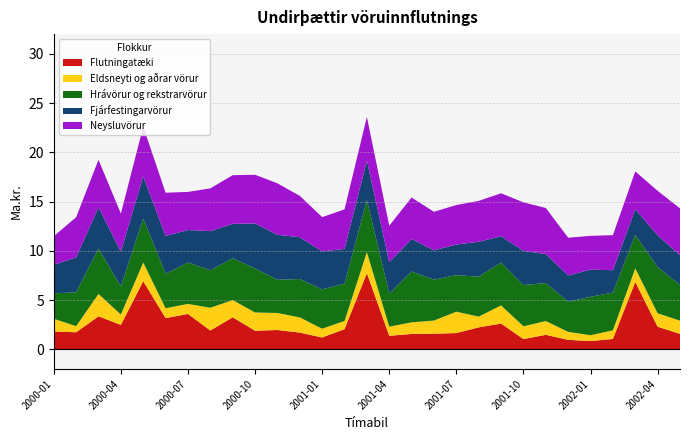

Reading left to right, transcribe all the data shown in this chart.

Flutningatæki: 1.8	1.7	3.4	2.5	6.9	3.2	3.6	1.9	3.2	1.9	2.0	1.7	1.2	2.0	7.7	1.4	1.6	1.6	1.6	2.2	2.6	1.0	1.5	1.0	0.8	1.1	6.8	2.3	1.6
Hrávörur og rekstrarvörur: 2.6	3.4	4.6	2.9	4.5	3.5	4.2	3.8	4.2	4.5	3.4	3.9	4.0	3.8	5.3	3.4	5.2	4.2	3.7	4.1	4.3	4.2	3.9	3.1	3.9	3.8	3.4	4.7	3.6
Eldsneyti og aðrar vörur: 1.3	0.6	2.3	1.1	1.9	1.0	1.0	2.3	1.8	1.9	1.7	1.5	0.9	0.8	2.1	0.9	1.2	1.3	2.2	1.1	1.9	1.3	1.4	0.8	0.6	0.9	1.4	1.4	1.3
Fjárfestingarvörur: 2.9	3.5	4.2	3.5	4.3	3.8	3.3	4.0	3.5	4.6	4.6	4.2	3.9	3.5	4.0	3.2	3.3	3.0	3.1	3.5	2.7	3.5	2.9	2.7	2.8	2.3	2.6	3.2	3.0
Neysluvörur: 2.9	4.1	4.8	3.9	5.0	4.4	3.9	4.3	4.9	4.9	5.2	4.2	3.5	4.0	4.4	3.7	4.2	3.9	4.0	4.2	4.4	4.9	4.7	3.8	3.4	3.6	3.8	4.5	4.7